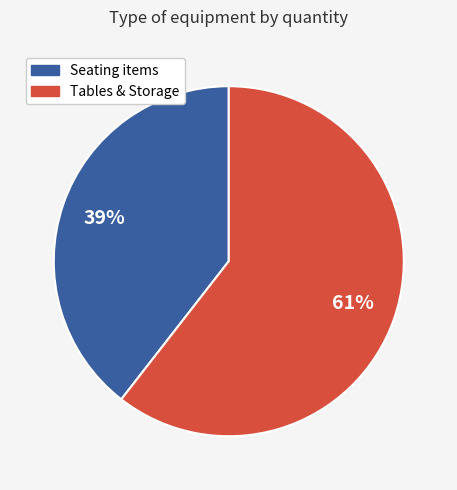

To the nearest percent, what is the average slice percentage?

50%